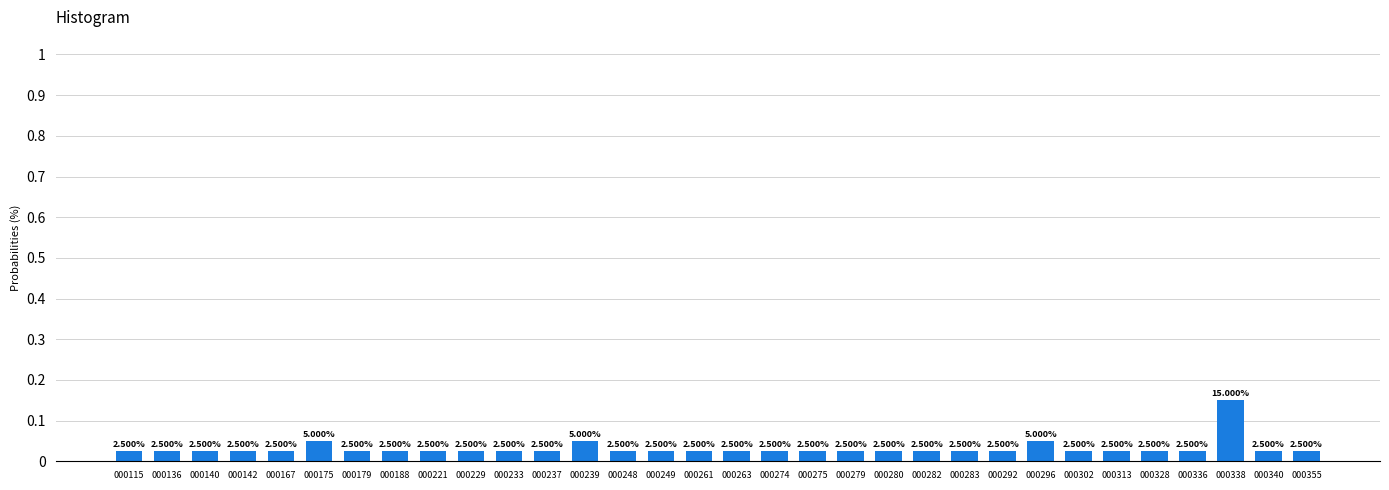

Are the bars horizontal?

No